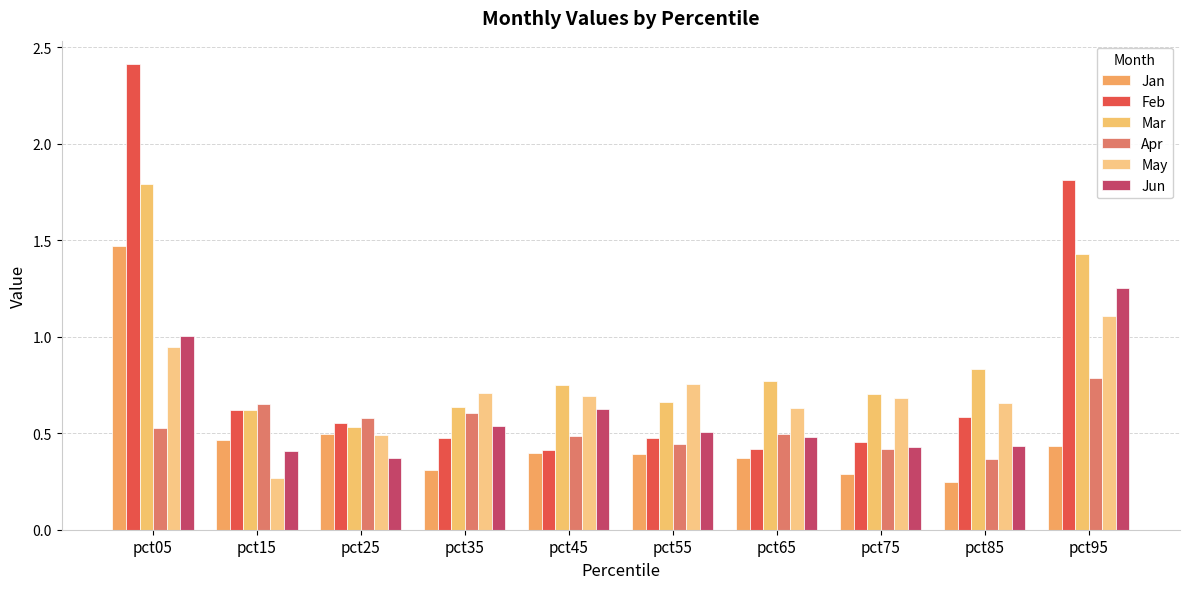

List the series in order of their peak value, lowest first.

Apr, May, Jun, Jan, Mar, Feb